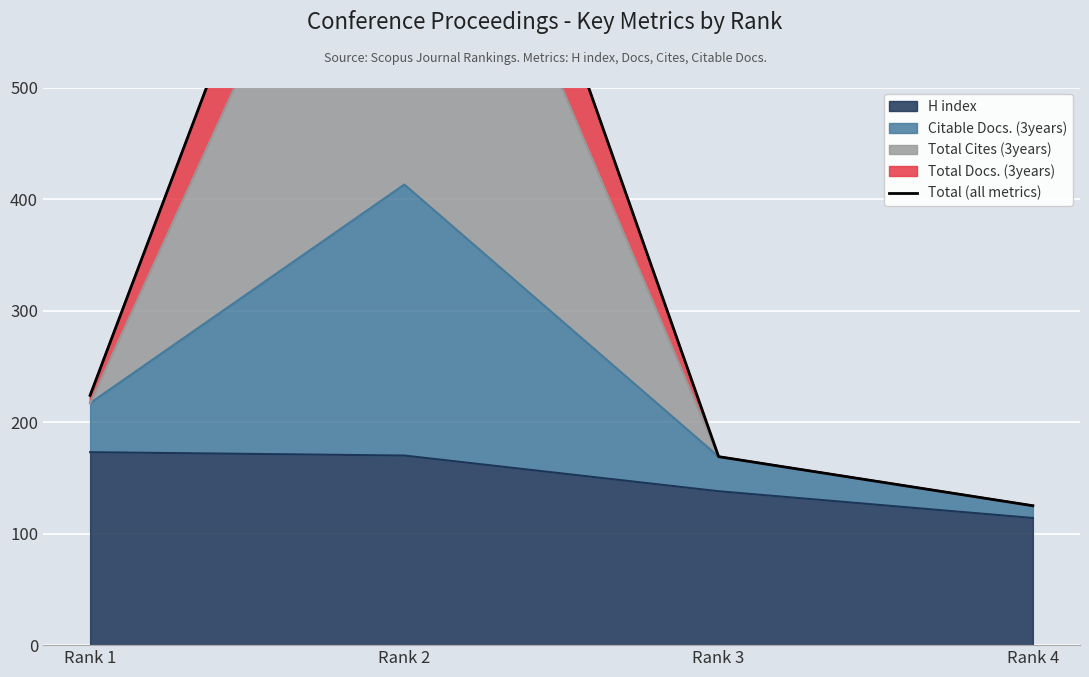

Approximately how many times larger is the value at Rank 3 compared to Rank 4?

1.4